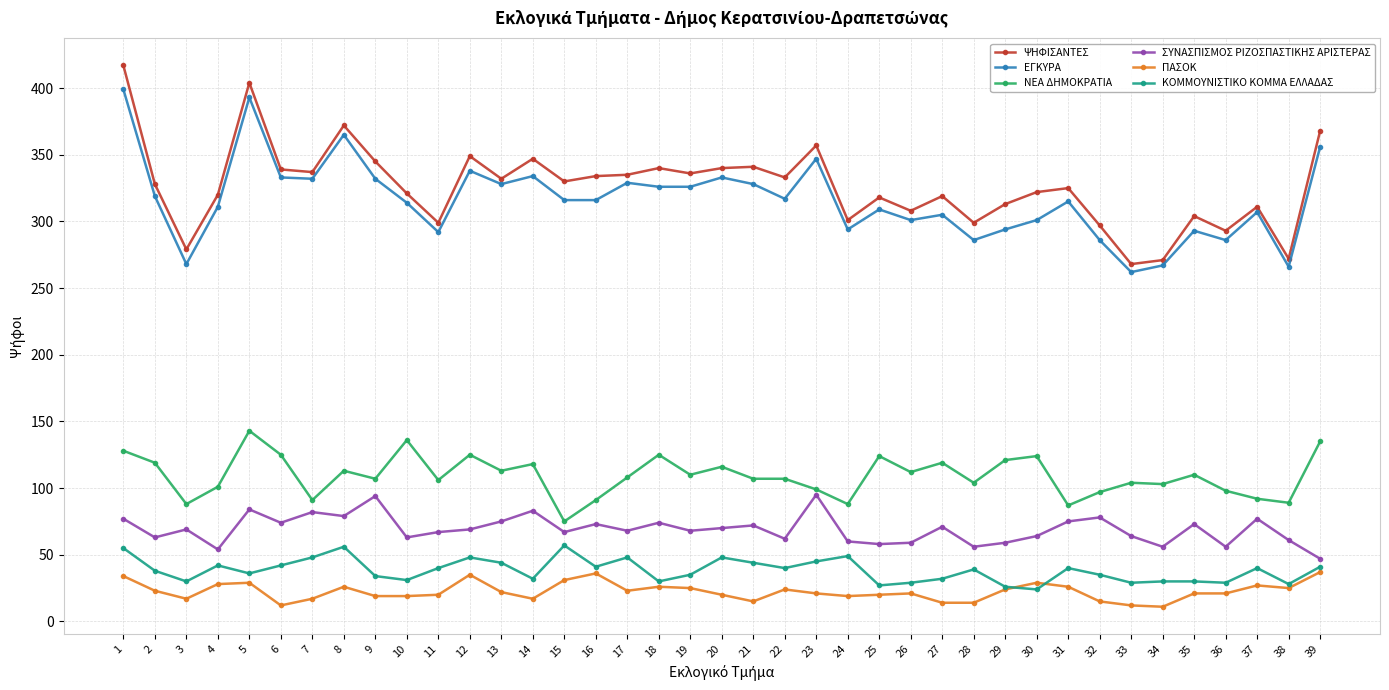

Is it true that ΣΥΝΑΣΠΙΣΜΟΣ ΡΙΖΟΣΠΑΣΤΙΚΗΣ ΑΡΙΣΤΕΡΑΣ equals 49 at 37?

False